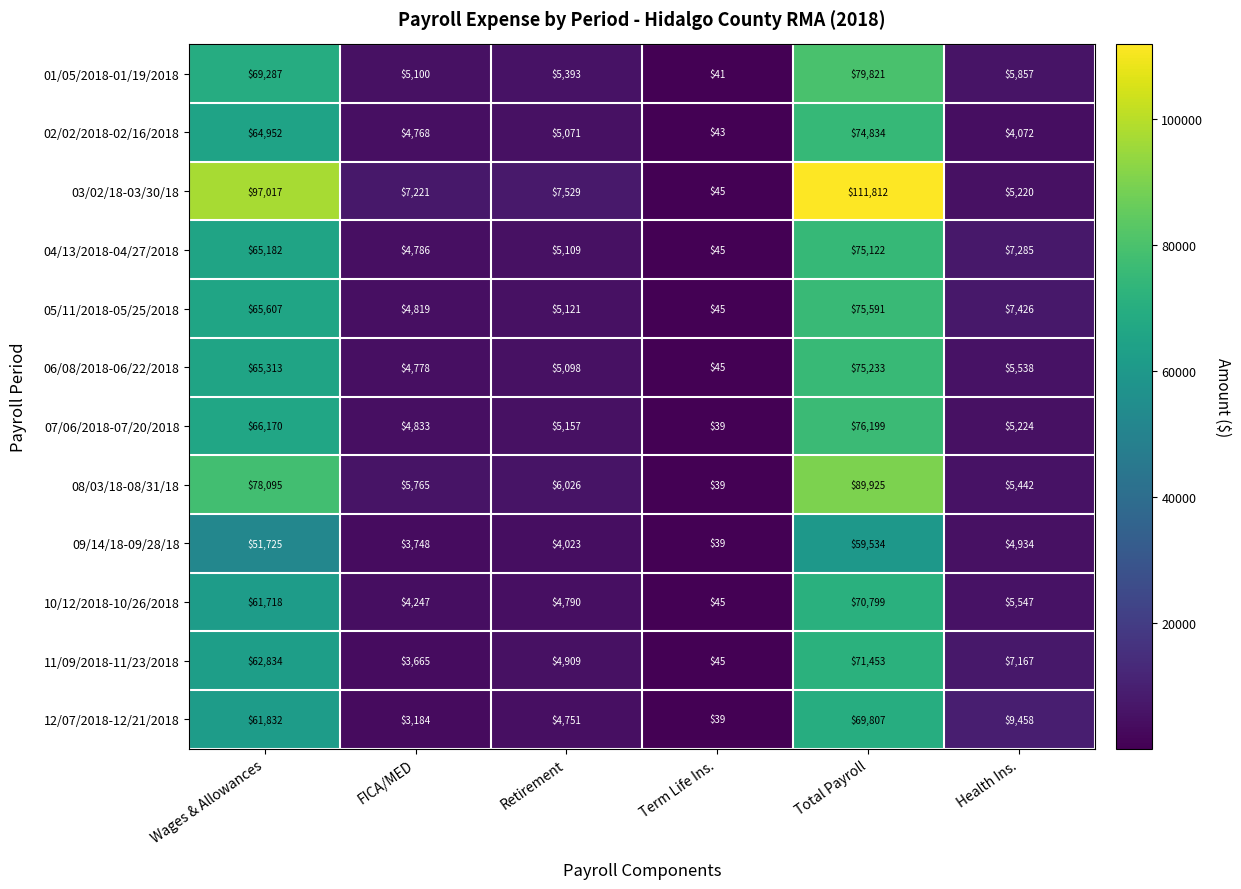

What is the spread (max minus min) of values at Health Ins.?

5386